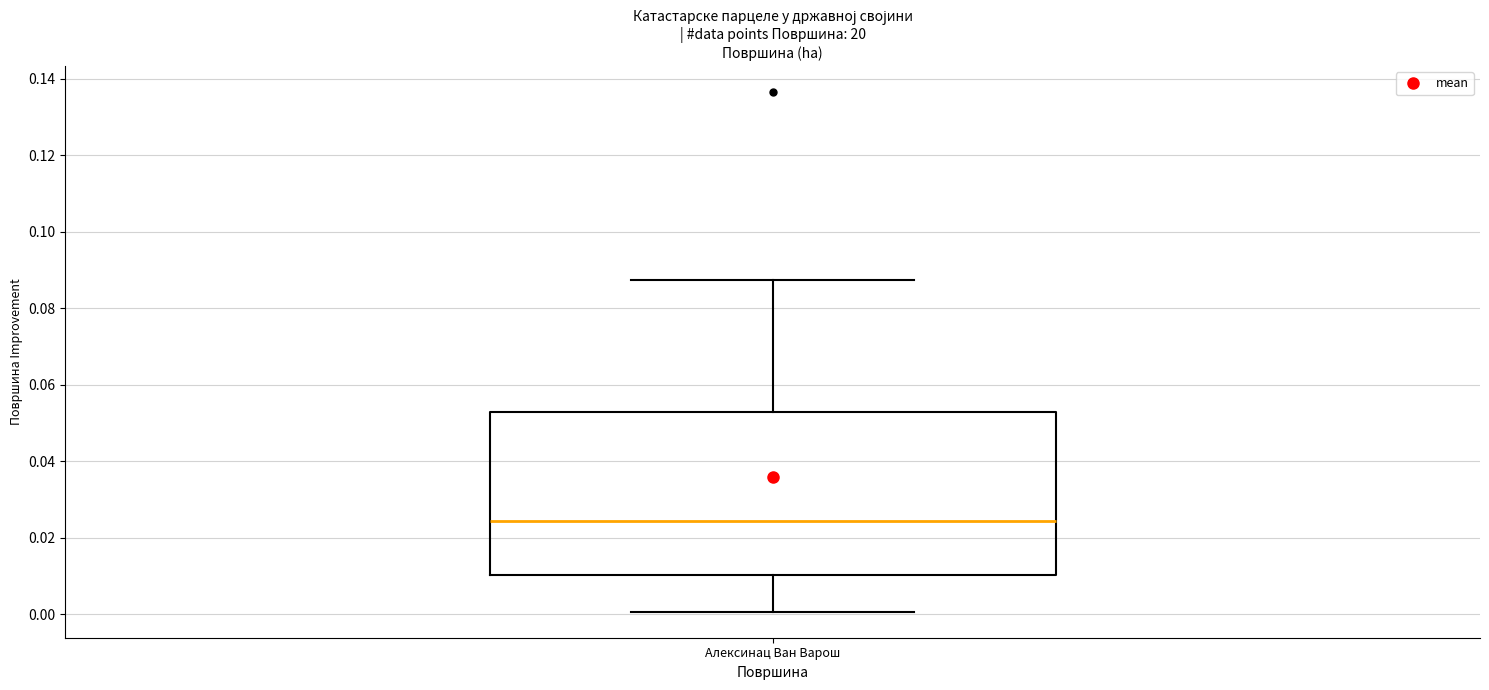

Transcribe this box plot: give where the median line is, the range the box spans, and where the two whiskers end, as read against the y-axis. The values are not printed on the chart, so give them approximately, as read against the axis.

median 0.024, box 0.010 to 0.052, whiskers 0.000 to 0.088